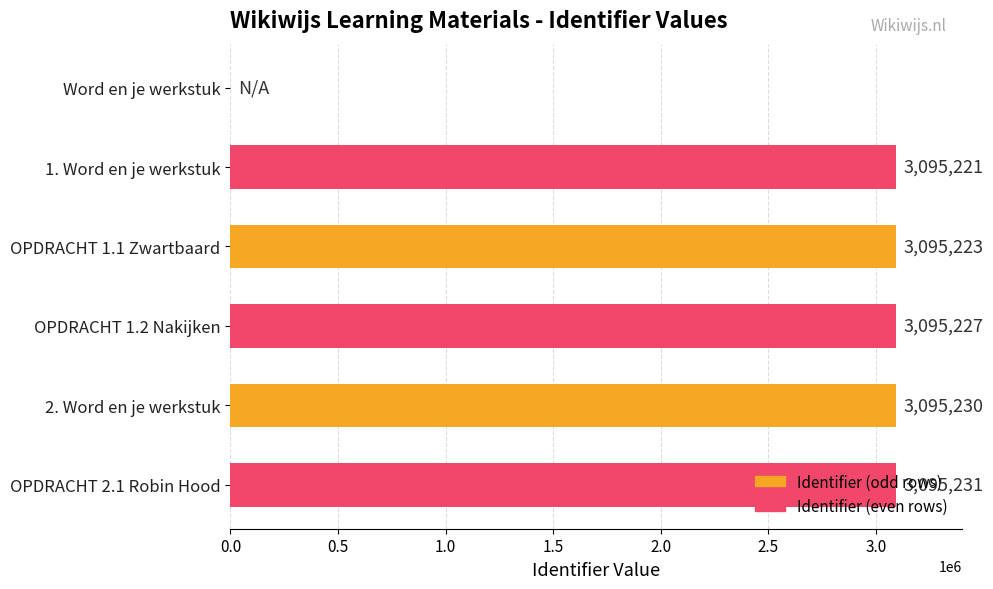

The value at OPDRACHT 1.1 Zwartbaard is 4848794. True or false?

False